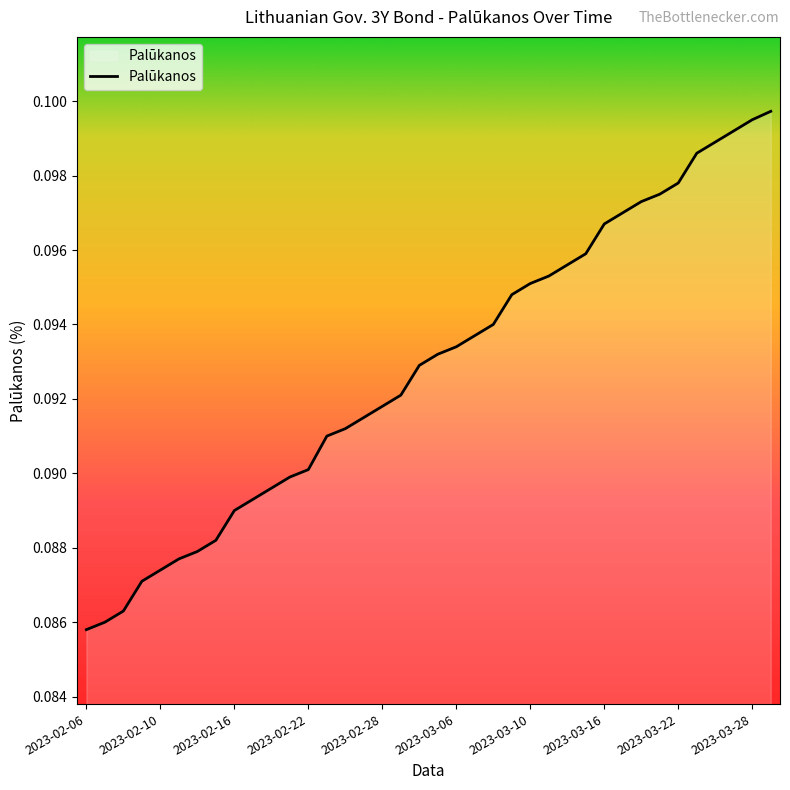

Rank the categories by value from highest to lowest.

2023-03-29, 2023-03-28, 2023-03-27, 2023-03-24, 2023-03-23, 2023-03-22, 2023-03-21, 2023-03-20, 2023-03-17, 2023-03-16, 2023-03-15, 2023-03-14, 2023-03-13, 2023-03-10, 2023-03-09, 2023-03-08, 2023-03-07, 2023-03-06, 2023-03-03, 2023-03-02, 2023-03-01, 2023-02-28, 2023-02-27, 2023-02-24, 2023-02-23, 2023-02-22, 2023-02-21, 2023-02-20, 2023-02-17, 2023-02-16, 2023-02-15, 2023-02-14, 2023-02-13, 2023-02-10, 2023-02-09, 2023-02-08, 2023-02-07, 2023-02-06